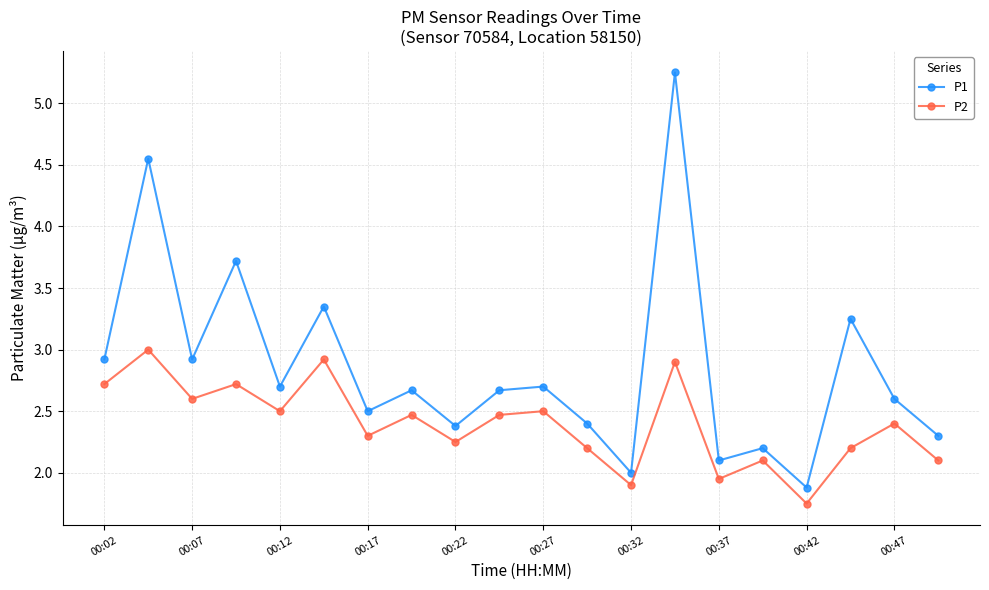

Does the chart display data point markers on the line(s)?

Yes